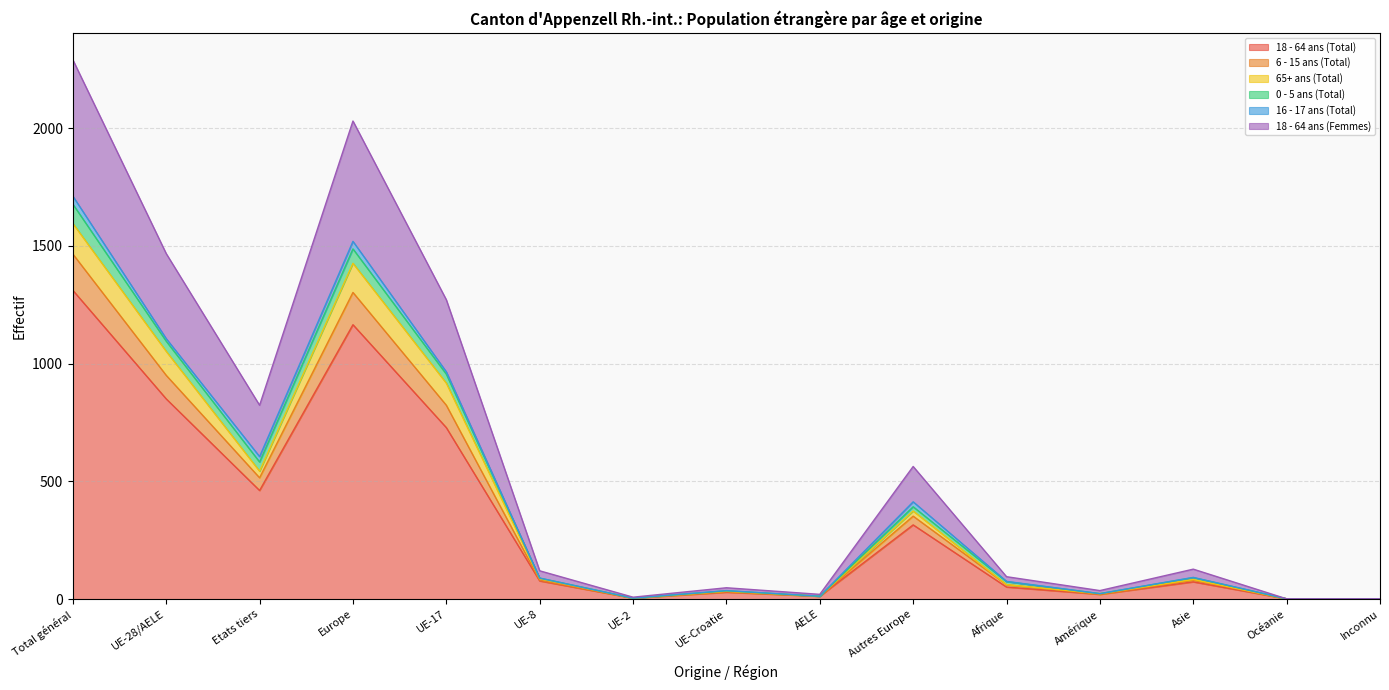

What is the label of the 3rd point from the left?

Etats tiers